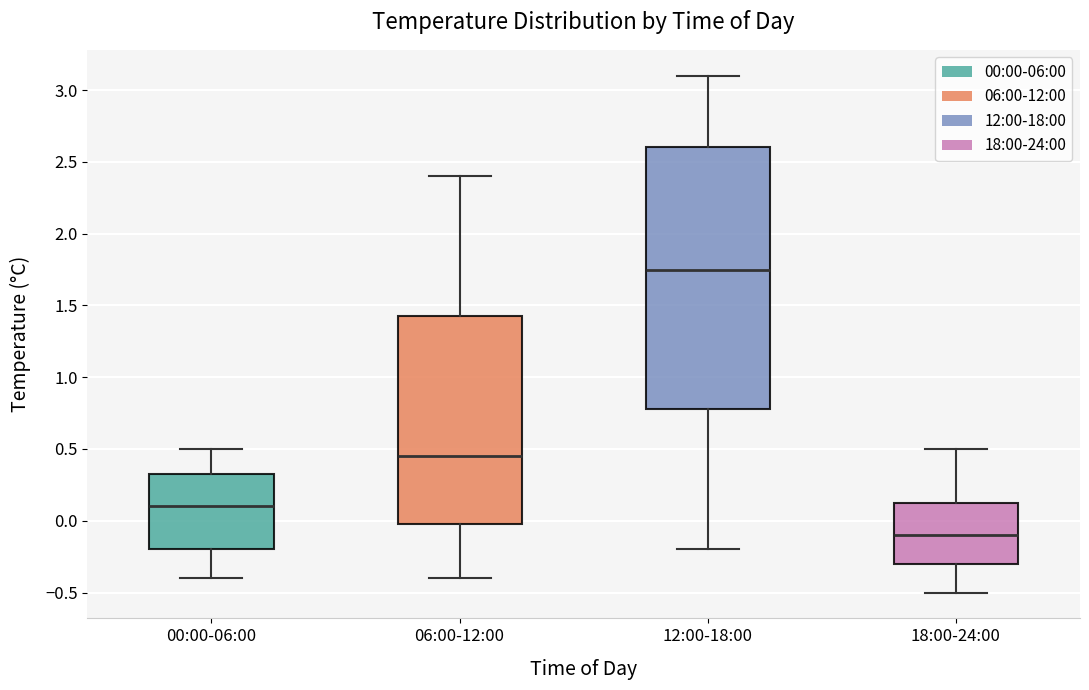

Which box's median line is the lowest?

18:00-24:00